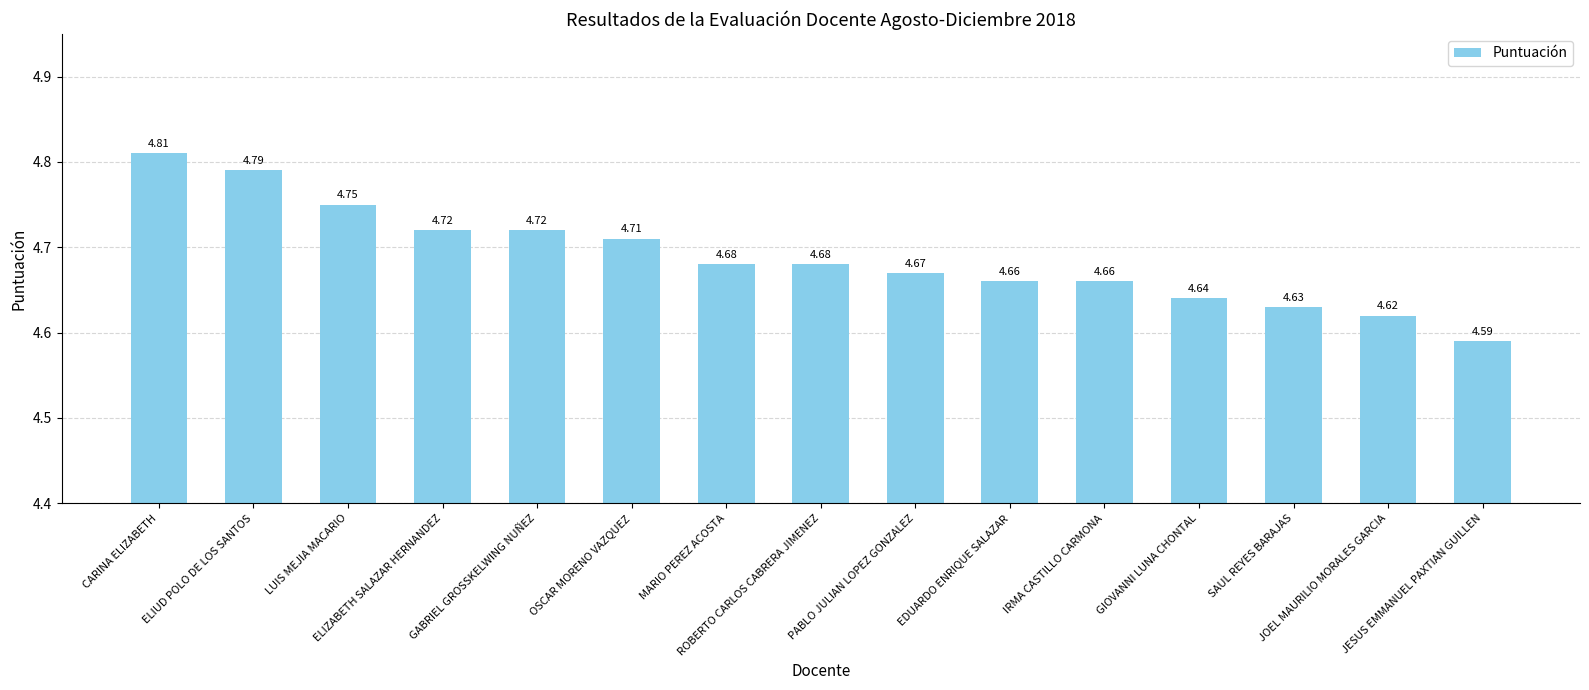

Reading right to left, extract all data points from this chart.

4.6	4.6	4.6	4.6	4.7	4.7	4.7	4.7	4.7	4.7	4.7	4.7	4.8	4.8	4.8